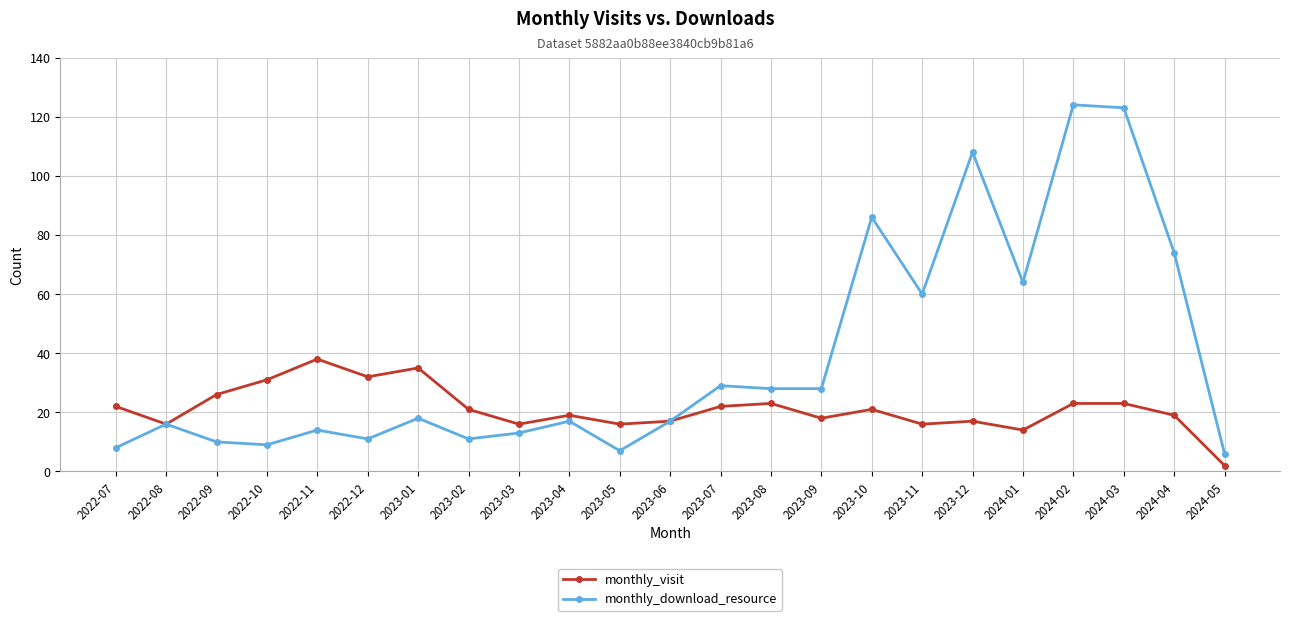

What is the smallest value displayed?

2